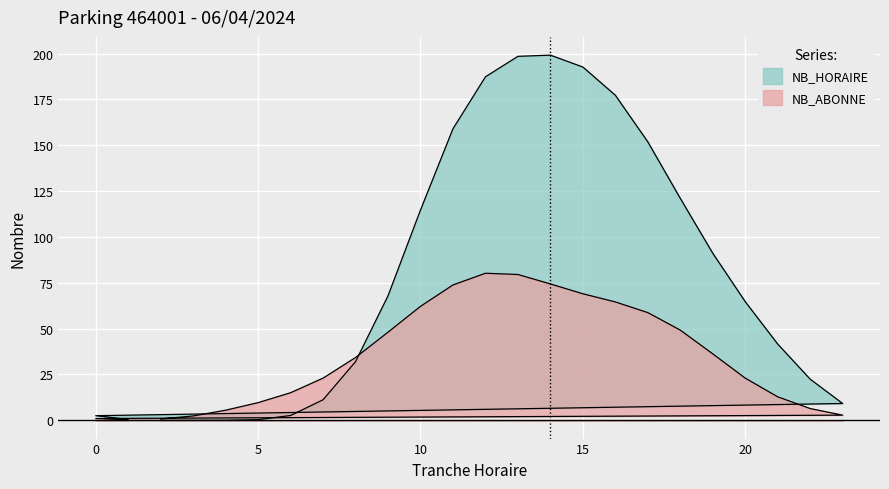

Which series has the largest total across all categories?

NB_HORAIRE